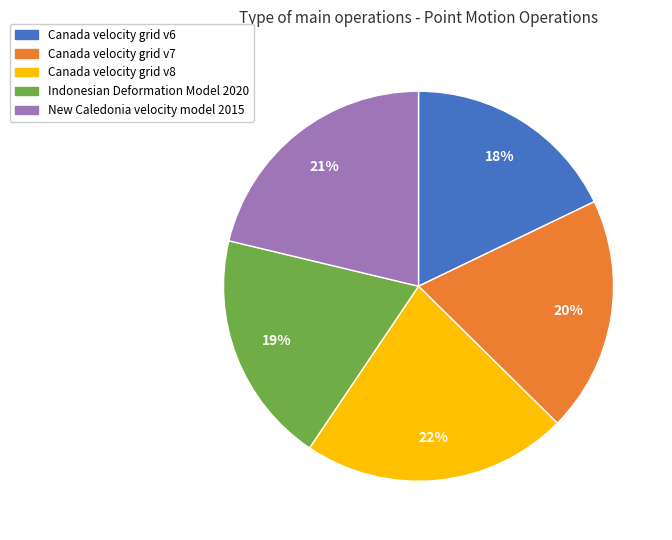

To the nearest percent, what portion does Canada velocity grid v8 represent?

22%